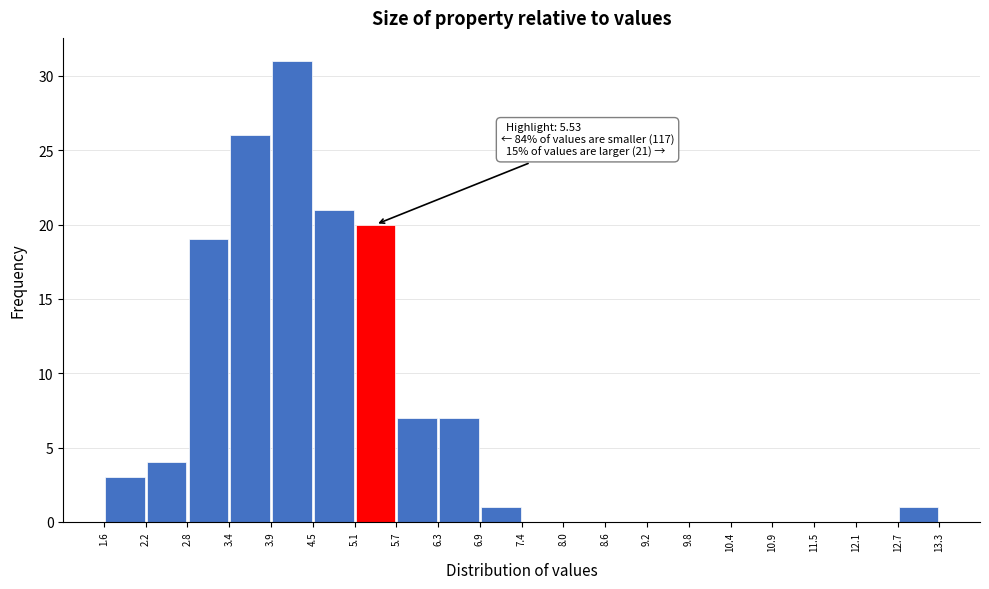

Over which range of the x-axis is the bar tallest?

3.9 to 4.5